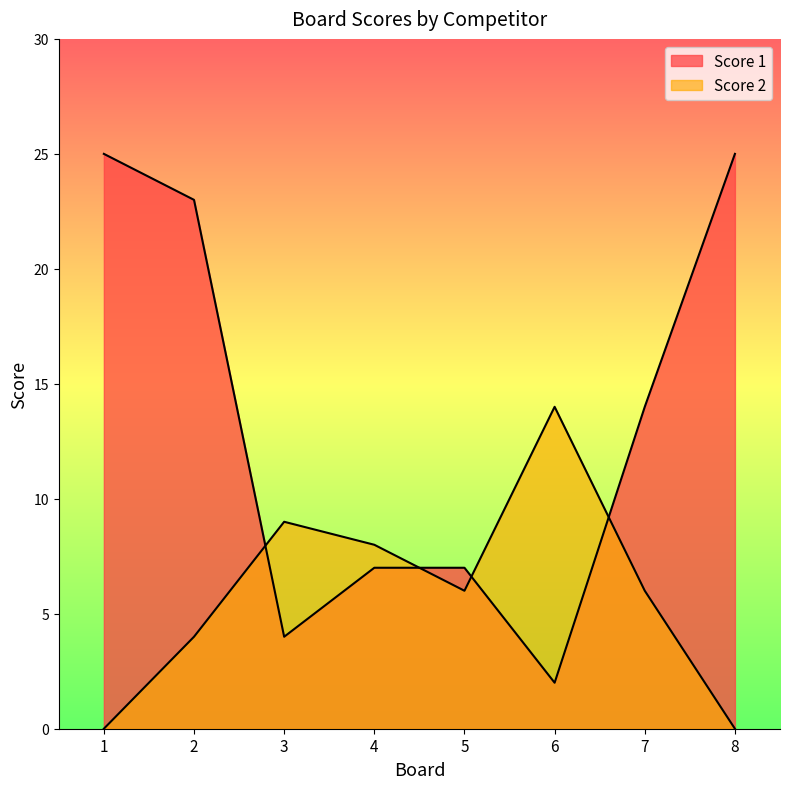

Reading left to right, extract all data points from this chart.

Score 1: 1=25	2=23	3=4	4=7	5=7	6=2	7=14	8=25
Score 2: 1=0	2=4	3=9	4=8	5=6	6=14	7=6	8=0